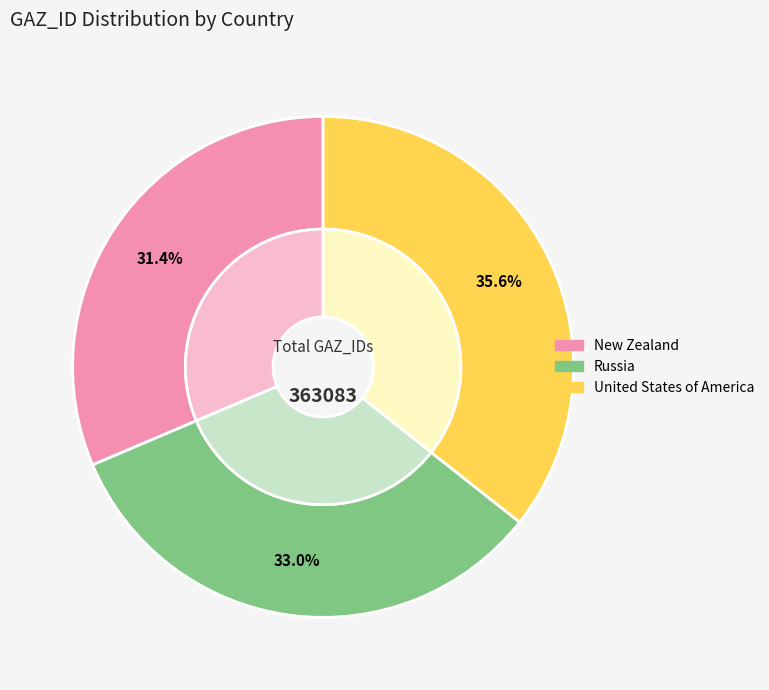

What is the largest slice in the pie chart?

United States of America